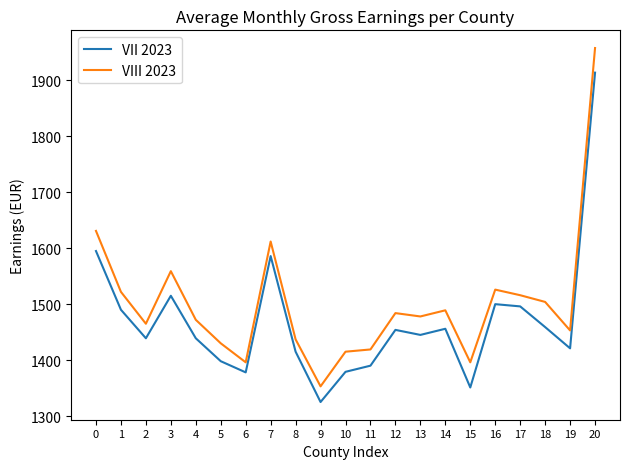

True or false: VII 2023 has more than 1 interior local peaks.

True